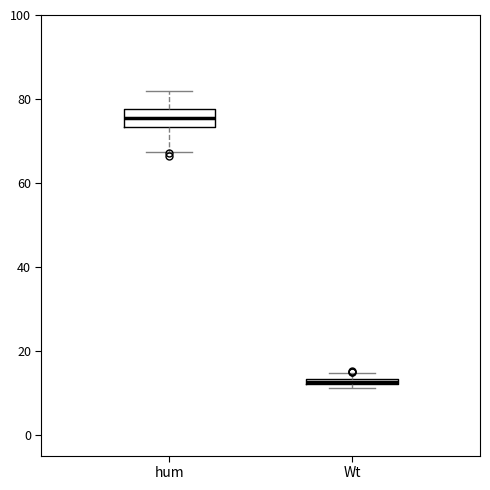

Comparing the boxes themselves (not the whiskers), which one is the tallest?

hum